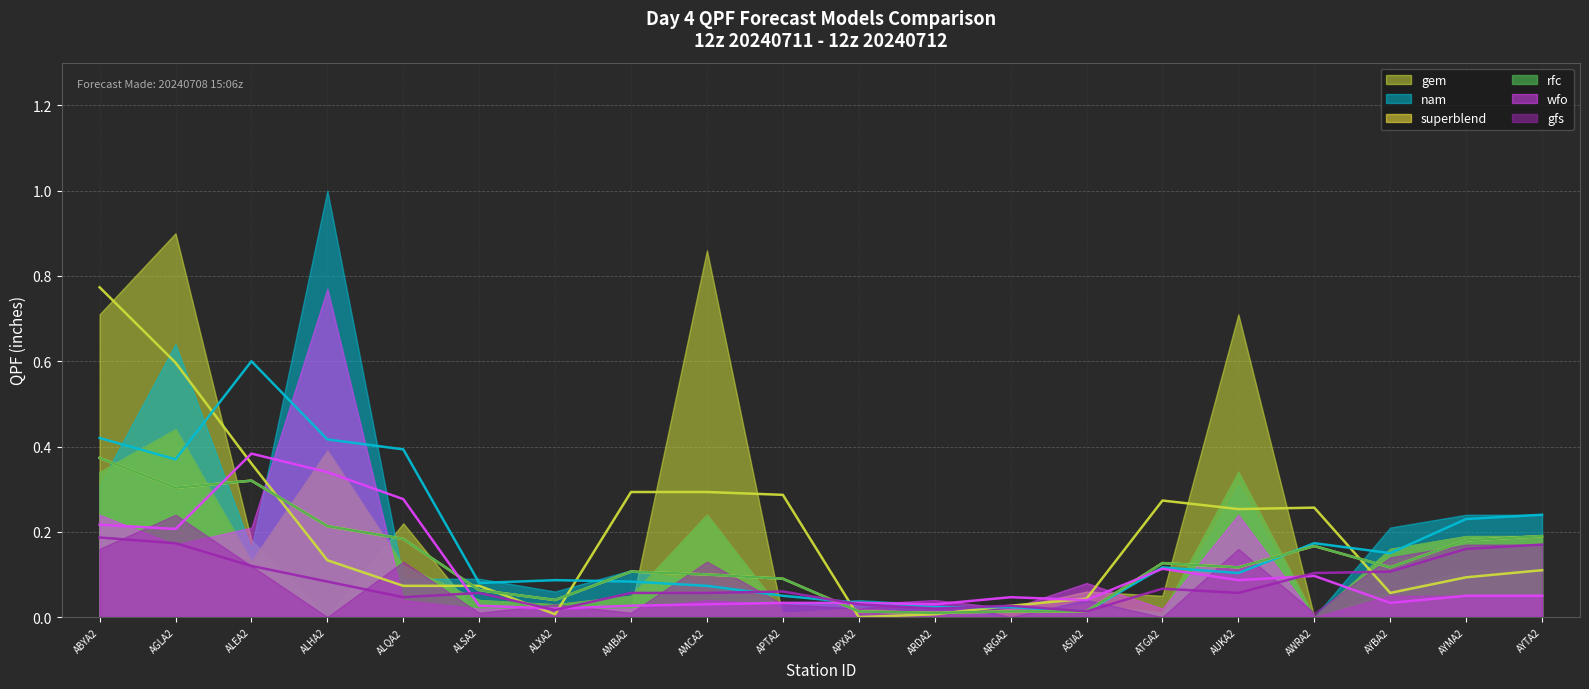

True or false: gem (line) and superblend (line) cross at least once.

True